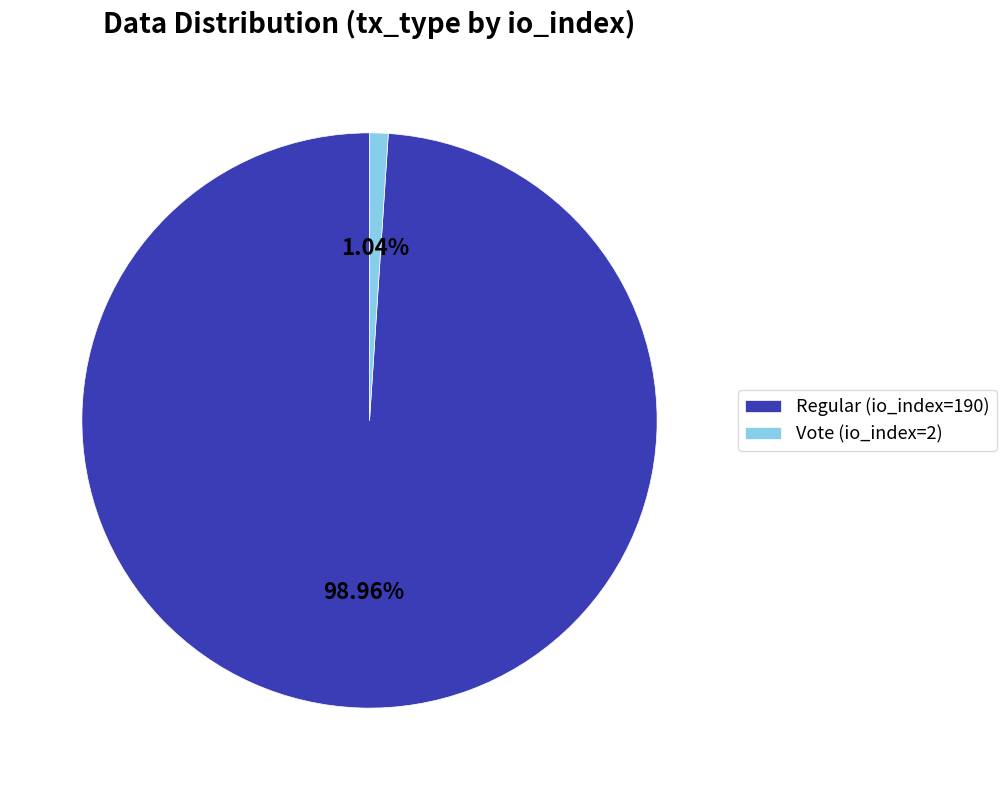

Which has a higher value, Regular (io_index=190) or Vote (io_index=2)?

Regular (io_index=190)